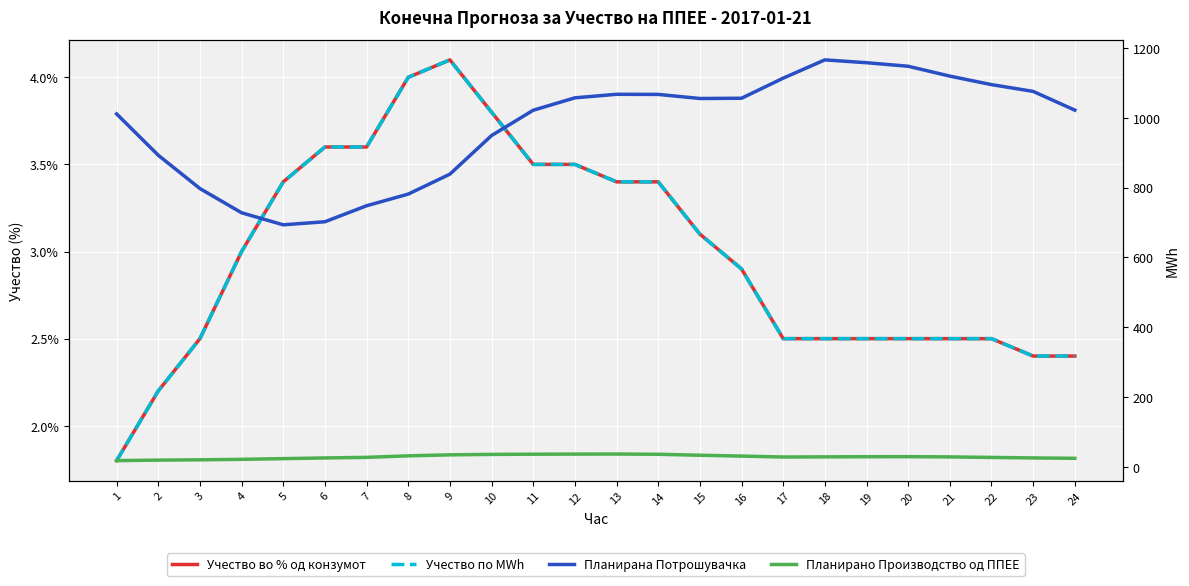

What is the difference between the Планирано Производство од ППЕЕ values at 21 and 7?

1.3